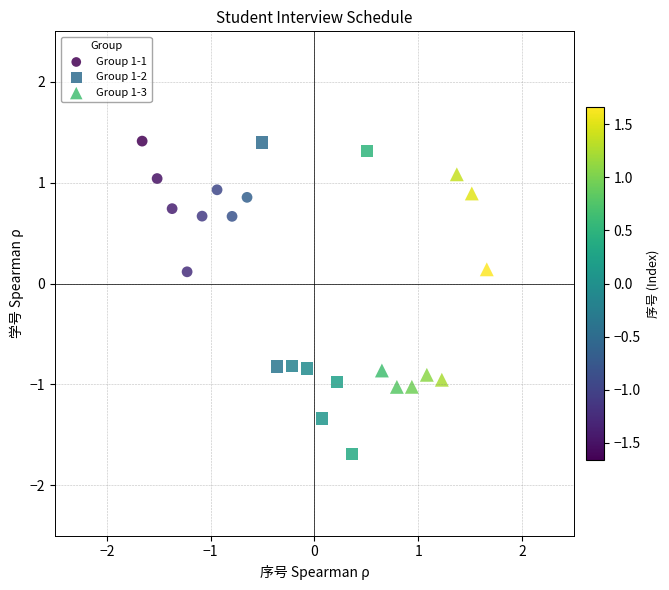

Which series has the largest Y range (max minus min)?

Group 1-2